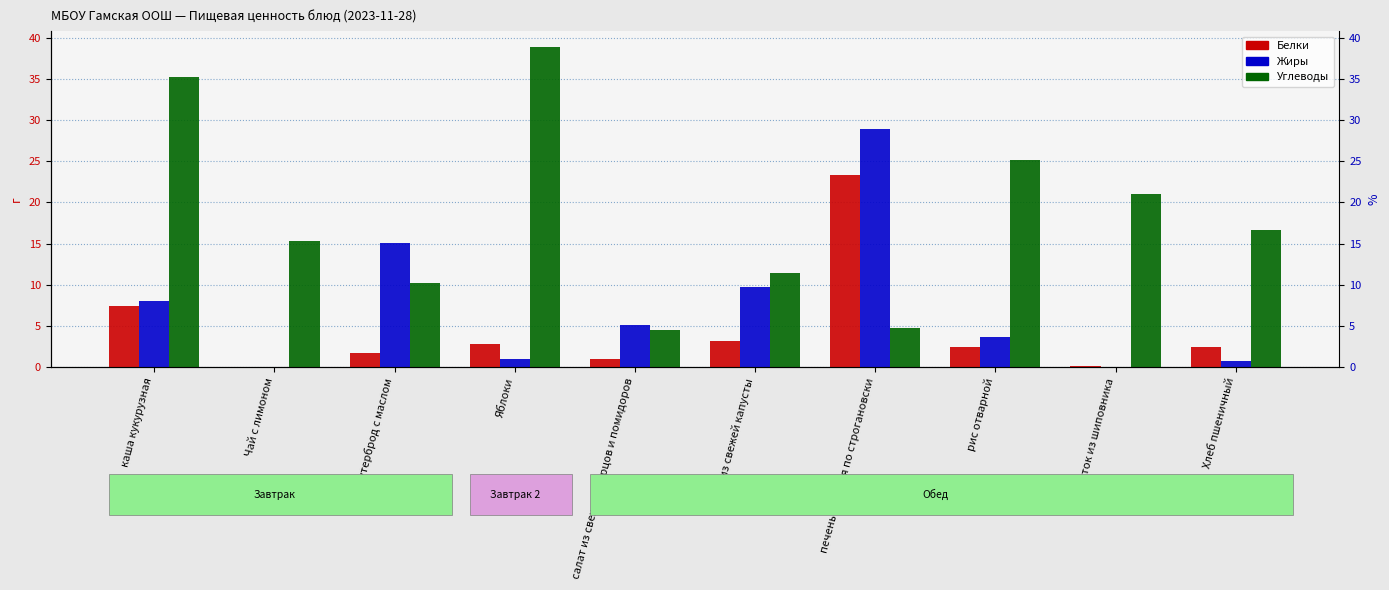

Which series changed the most between Яблоки and Хлеб пшеничный?

Углеводы